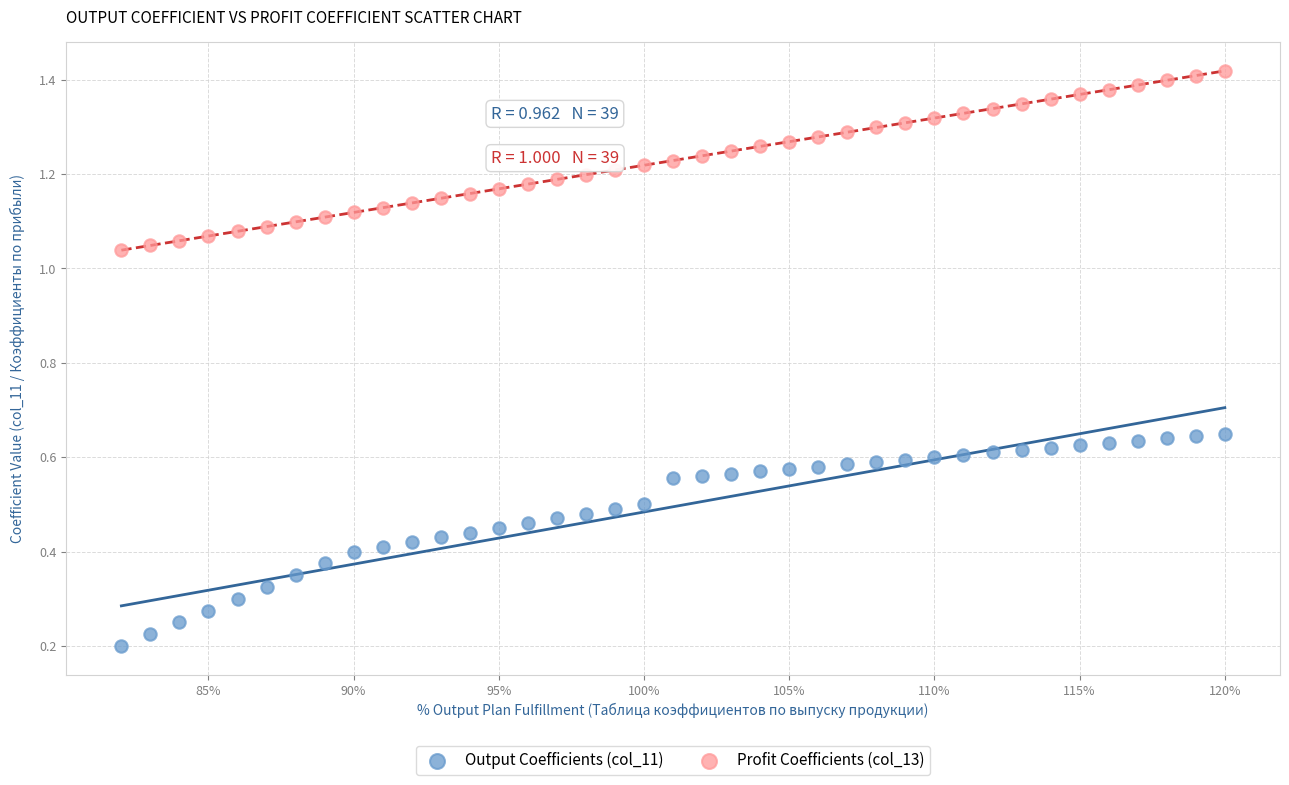

Which series reaches the maximum Y coordinate?

Profit Coefficients (col_13)